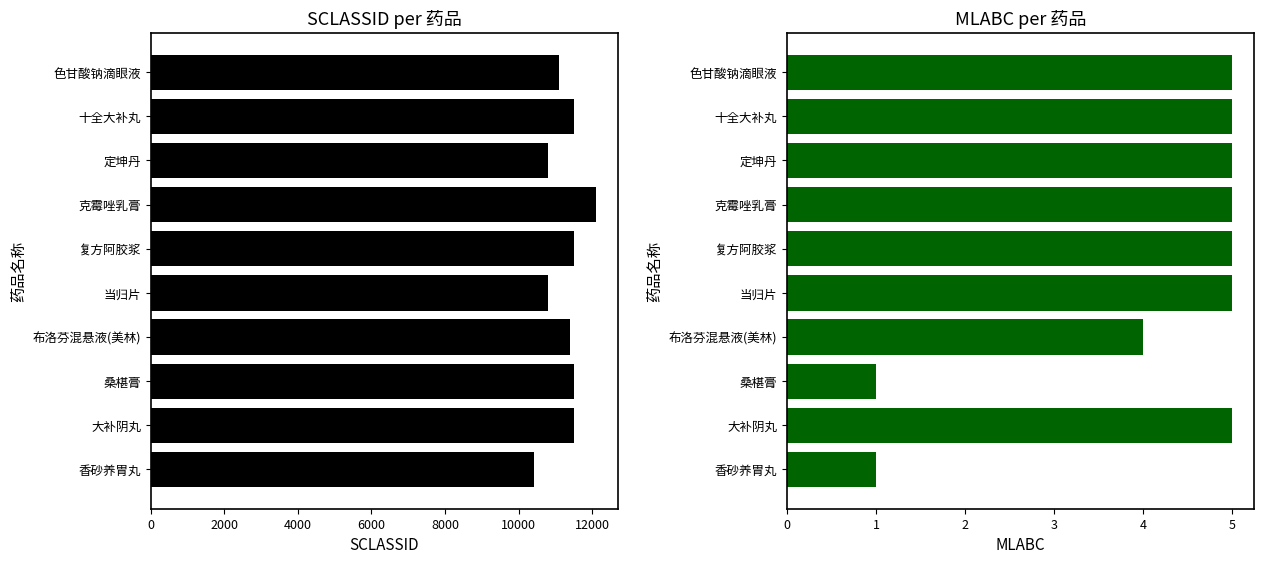

Is the value of SCLASSID at 克霉唑乳膏 greater than the value of MLABC at 十全大补丸?

Yes